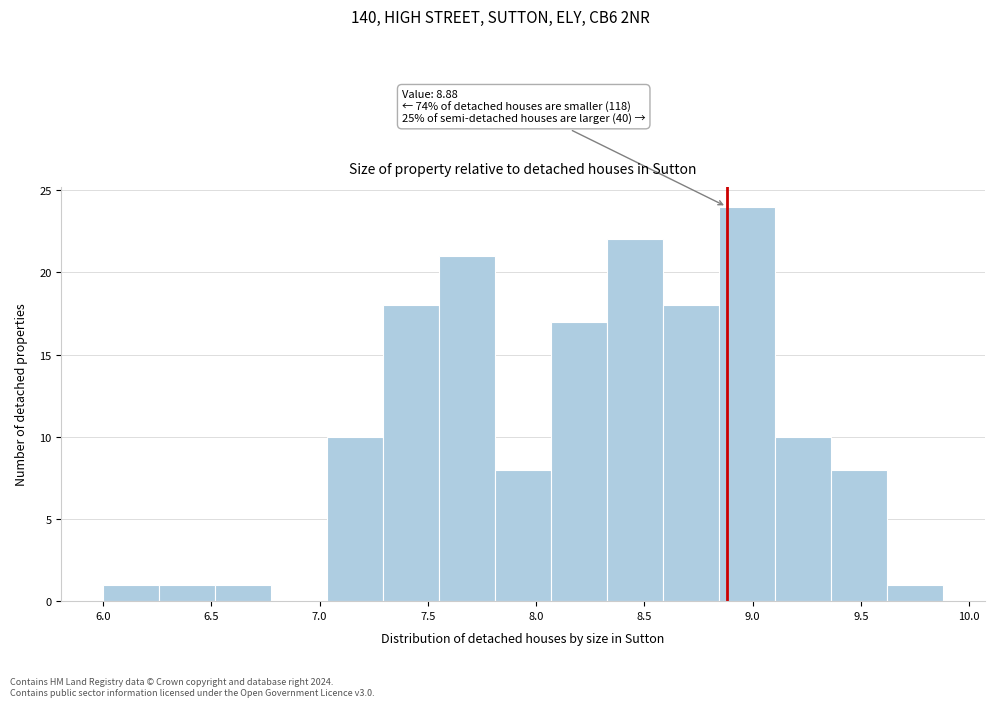

Which range on the x-axis has the tallest bar?

8.85 to 9.10